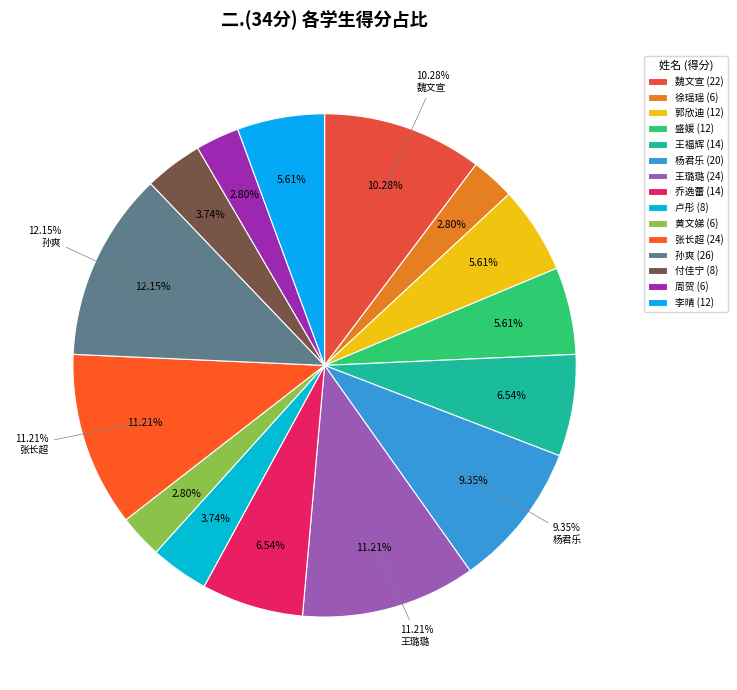

What percentage is NOT represented by 周贺?

97.2%